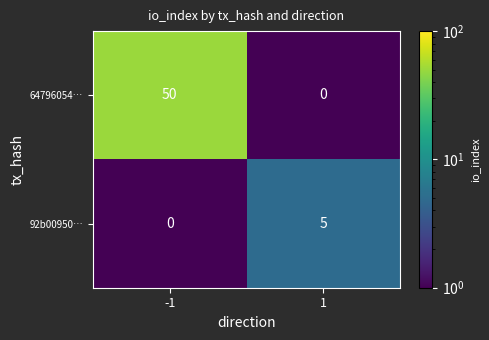

Reading left to right, what are all the values shown in this chart?

64796054…: -1=50	1=0
92b00950…: -1=0	1=5